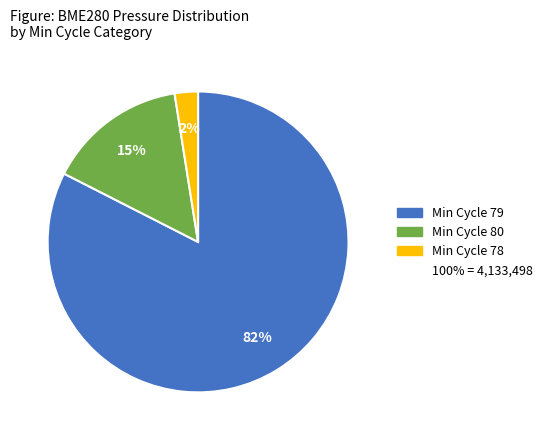

Is there any slice that represents more than half of the pie?

Yes